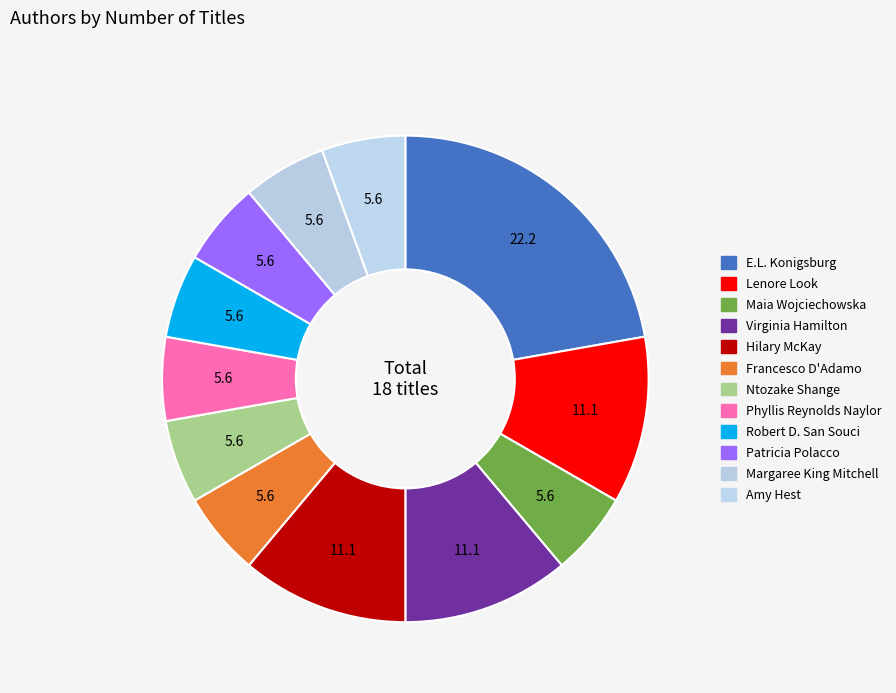

Rank the categories by value from lowest to highest.

Maia Wojciechowska, Francesco D'Adamo, Ntozake Shange, Phyllis Reynolds Naylor, Robert D. San Souci, Patricia Polacco, Margaree King Mitchell, Amy Hest, Lenore Look, Virginia Hamilton, Hilary McKay, E.L. Konigsburg